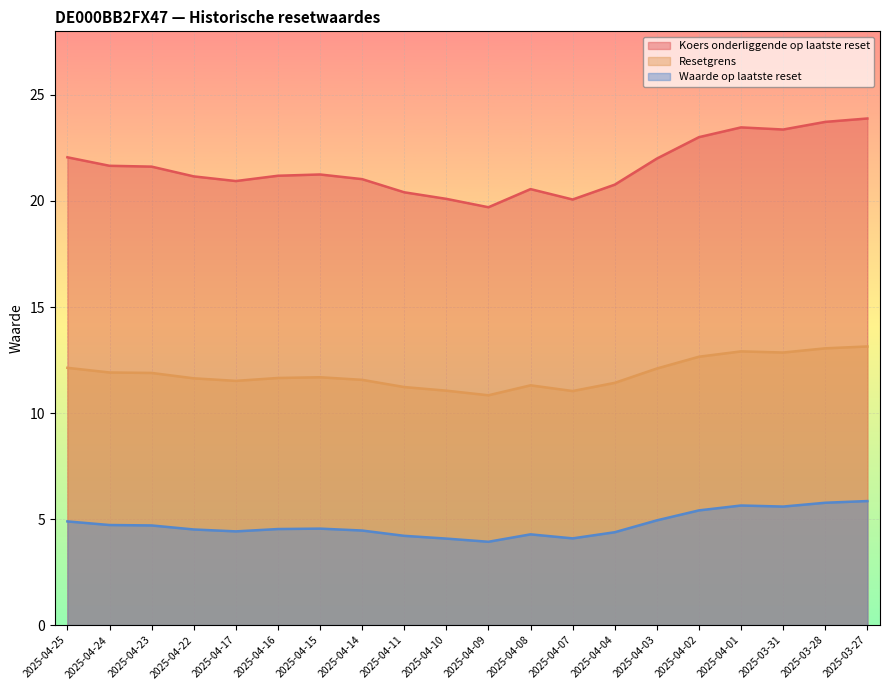

Count the number of categories in the chart.

20